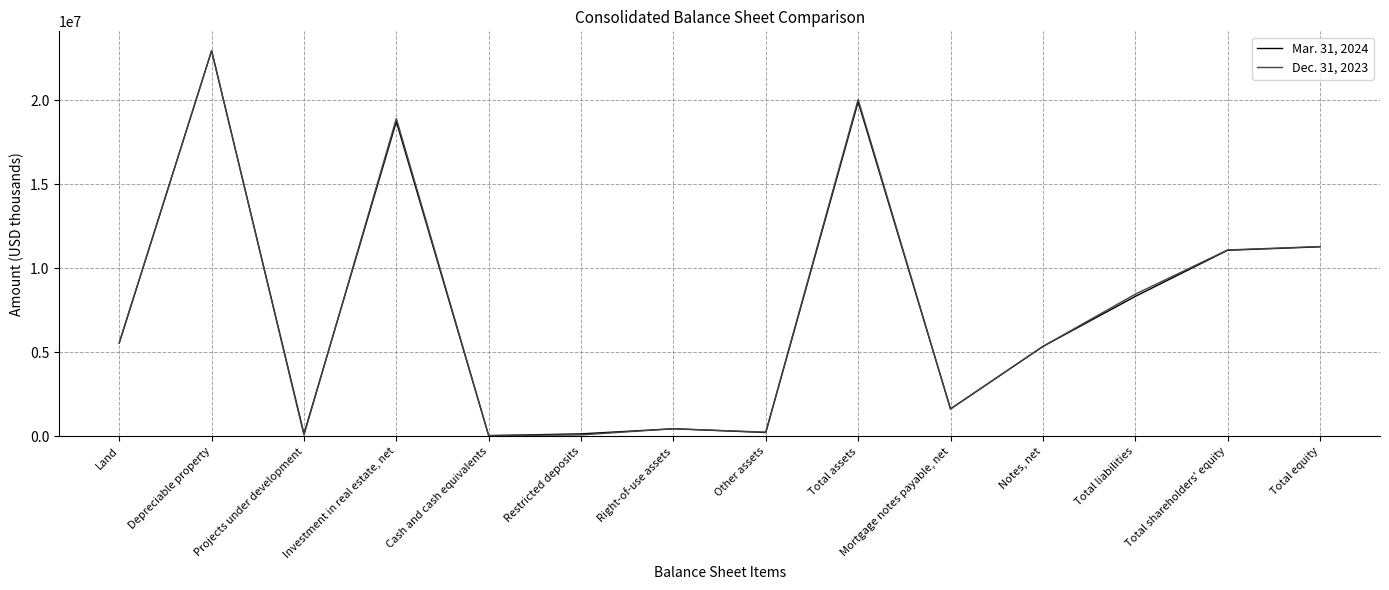

Is the value of Mar. 31, 2024 at Total equity greater than the value of Dec. 31, 2023 at Right-of-use assets?

Yes